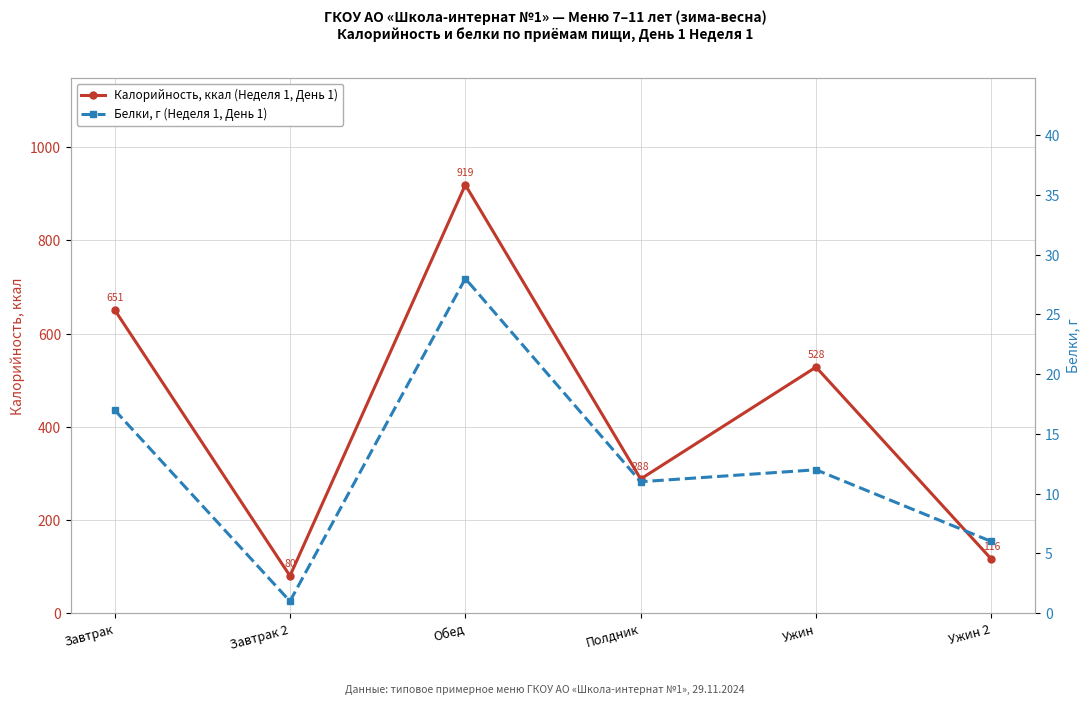

How many data points in Калорийность, ккал (Неделя 1, День 1) are less than 528?

3